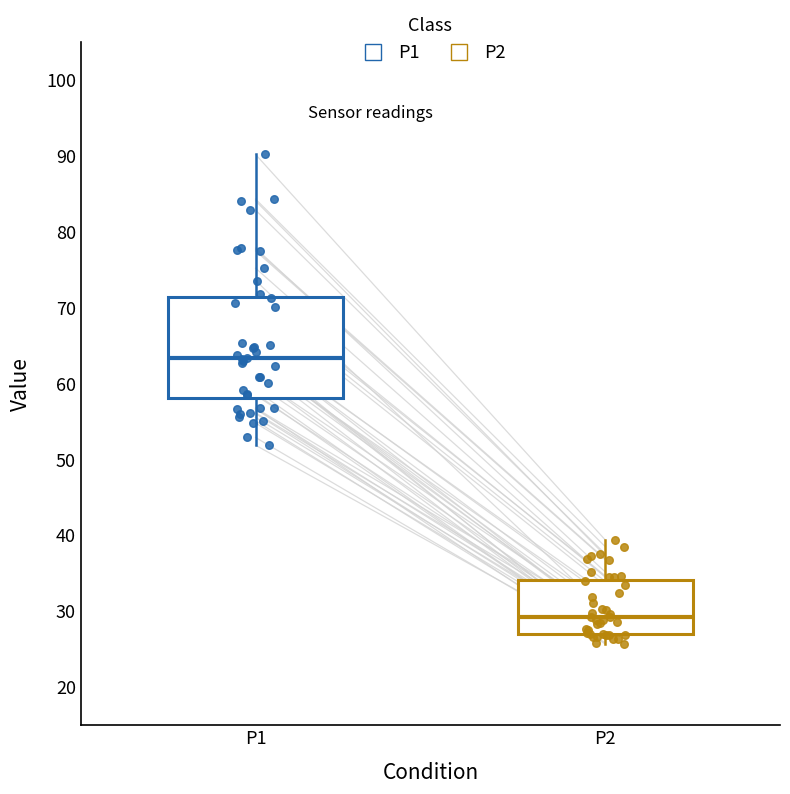

Where is the lower edge of the box for P2 on the y-axis? The values are not printed on the chart, so give them approximately, as read against the axis.

27